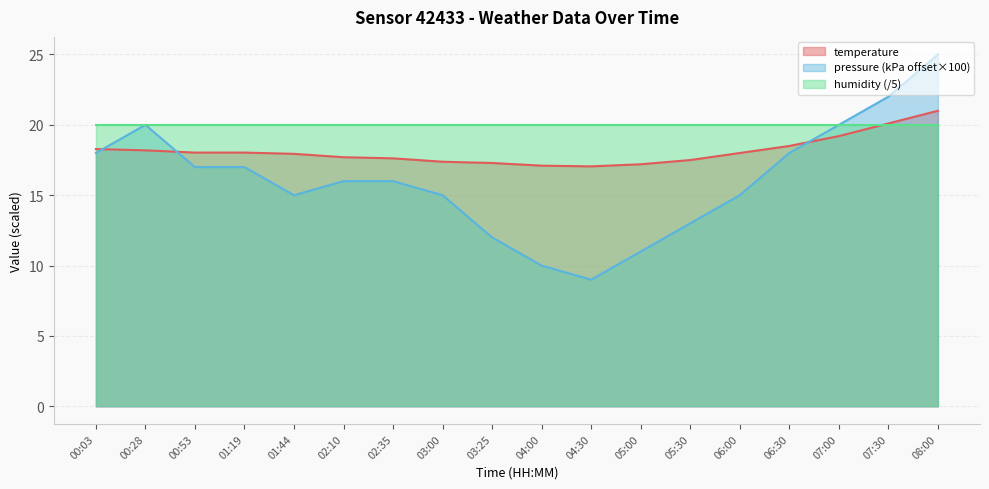

In temperature, how many points are lower than both neighbors (excluding endpoints)?

1